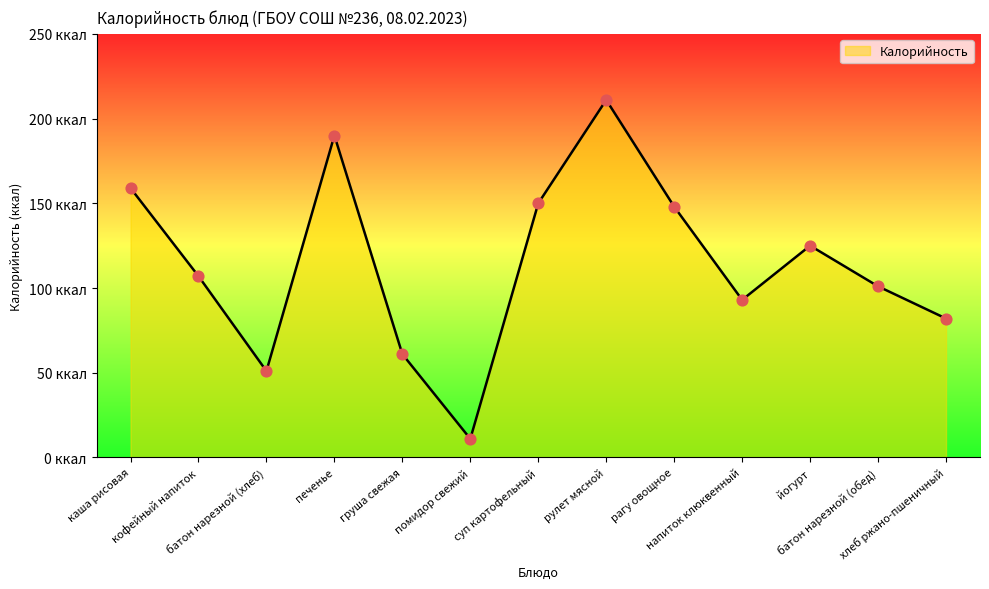

Approximately how many times larger is the value at кофейный напиток compared to суп картофельный?

0.7